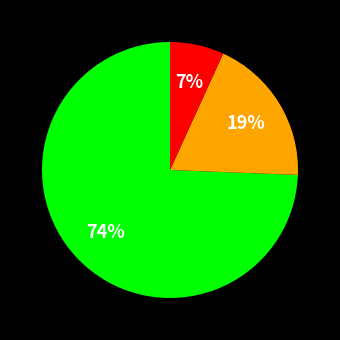

Is there any slice that represents more than half of the pie?

Yes